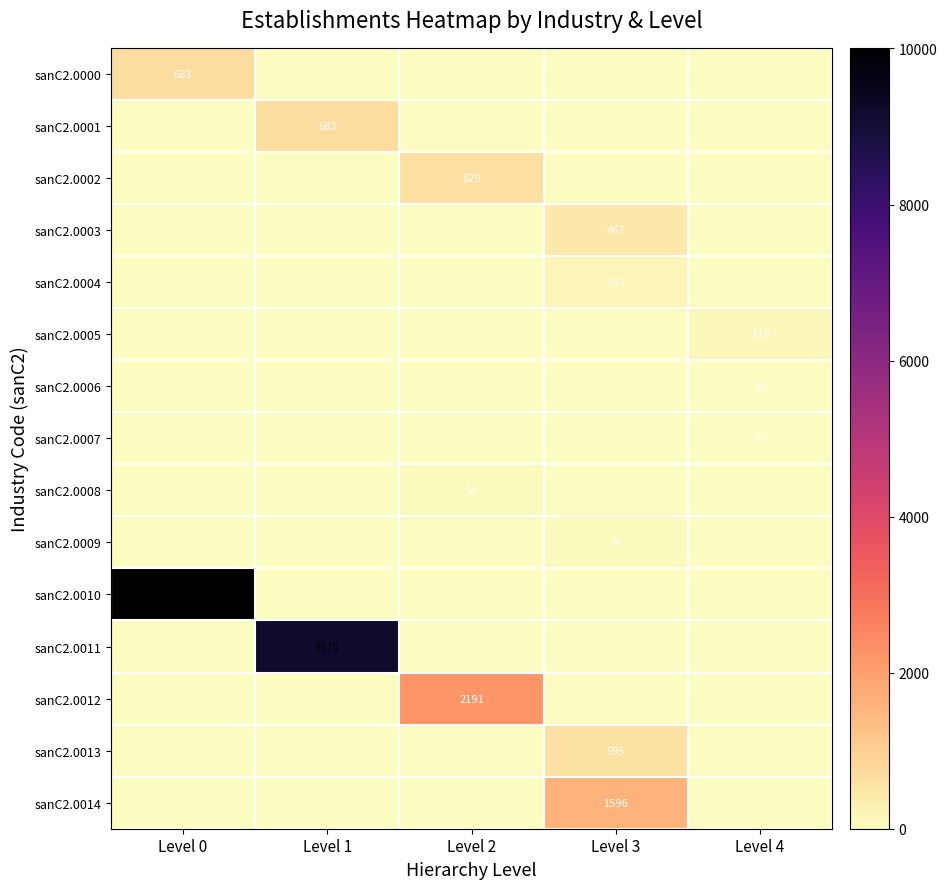

The sanC2.0014 series shows 1596 at Level 3. True or false?

True